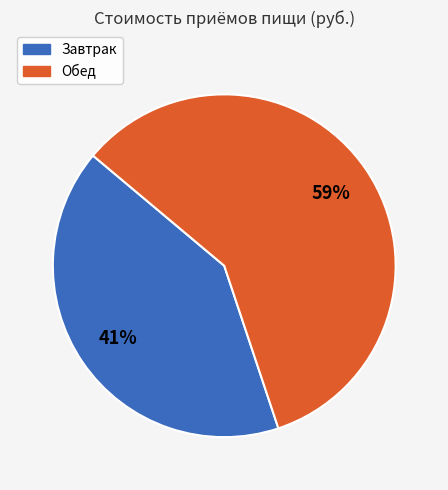

To the nearest percent, what is the combined percentage of Обед and Завтрак?

100%